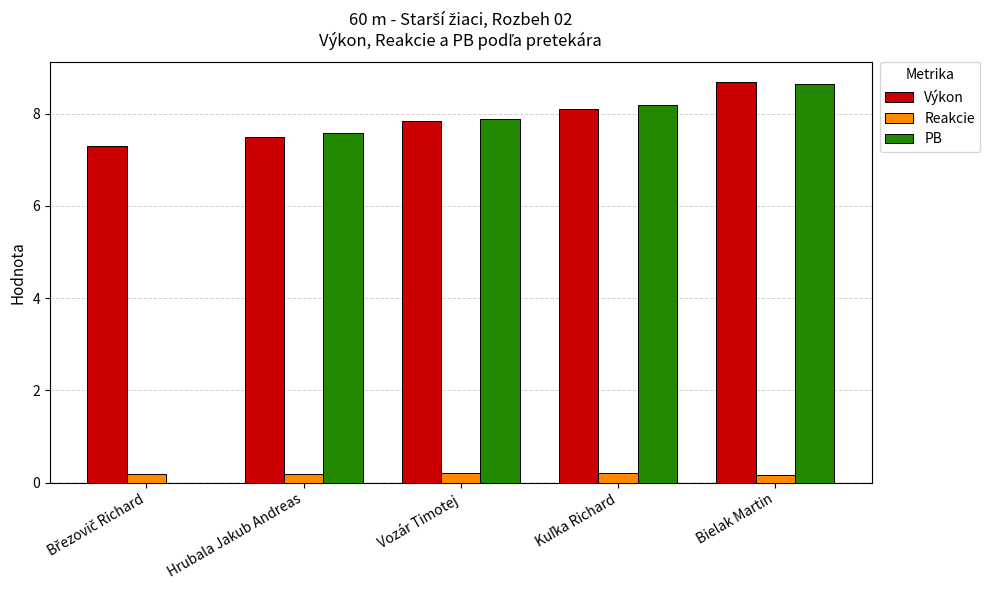

At which category does the chart reach its peak across all series?

Bielak Martin